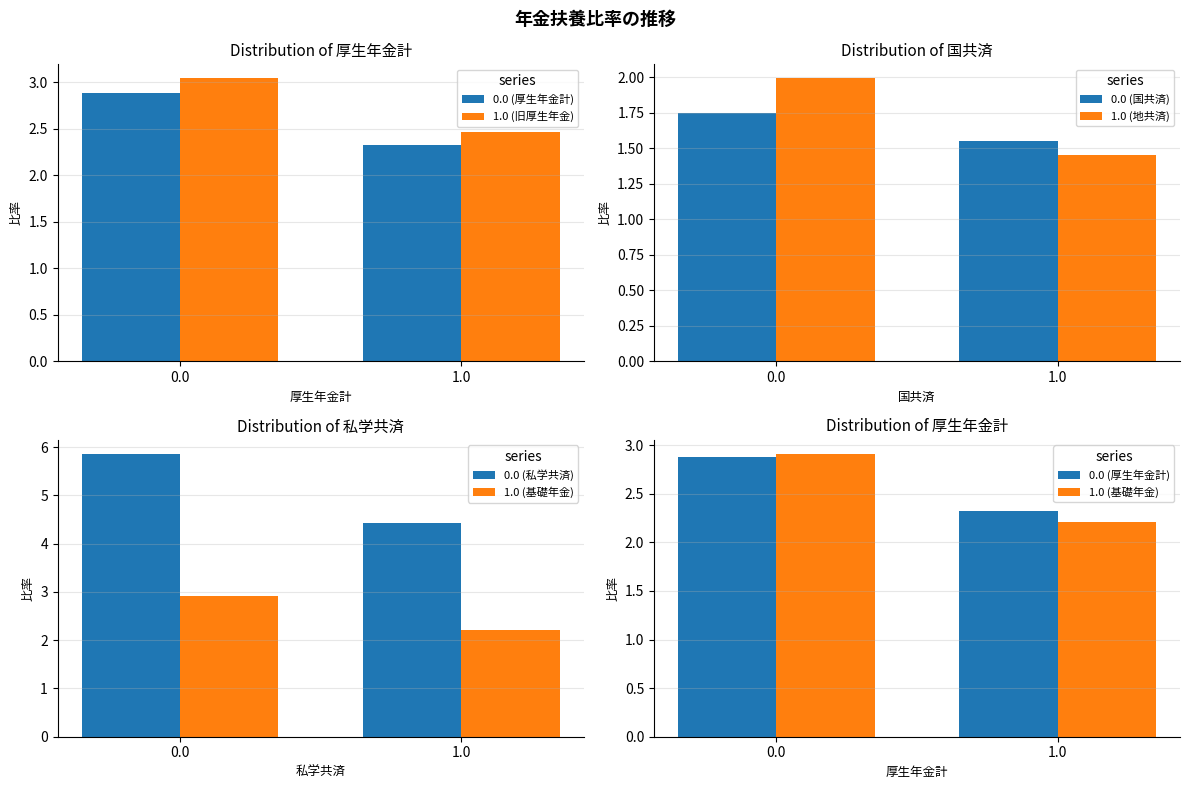

What is the average value of the 1.0 (地共済) series?

1.7